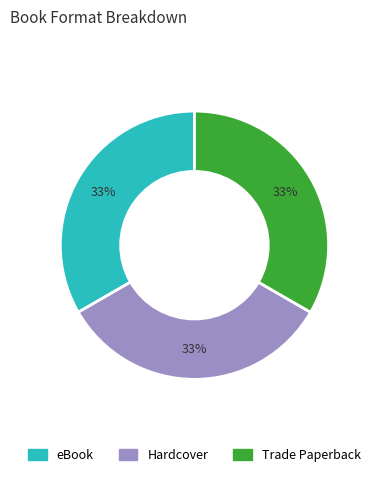

To the nearest percent, what is the average slice percentage?

33%